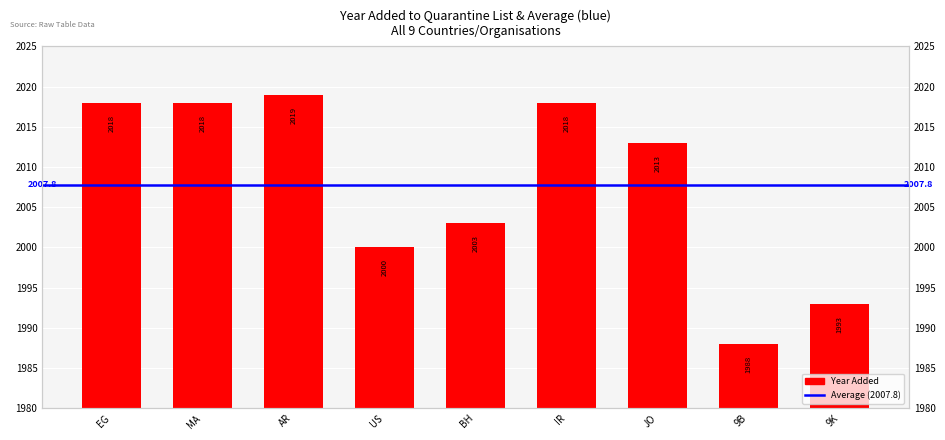

Does the chart contain any negative values?

No